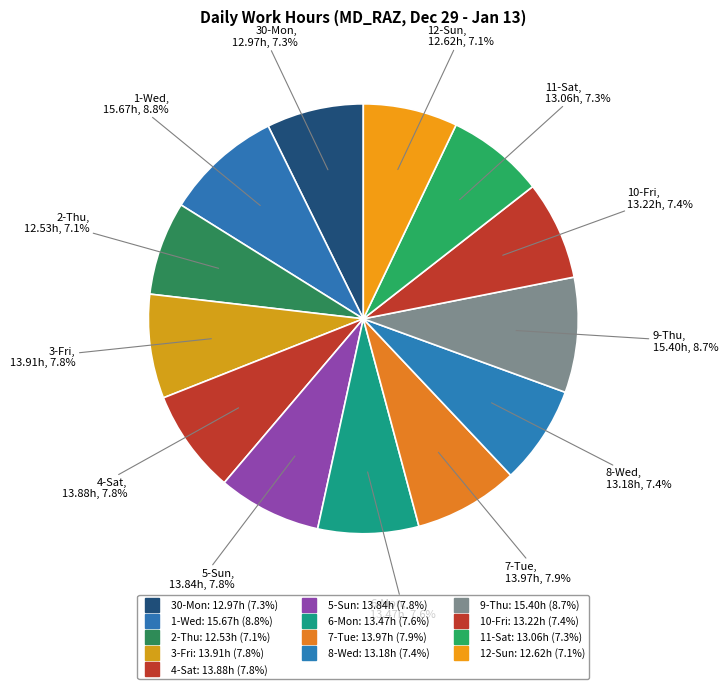

How much of the chart is everything except 1-Wed?

91.2%